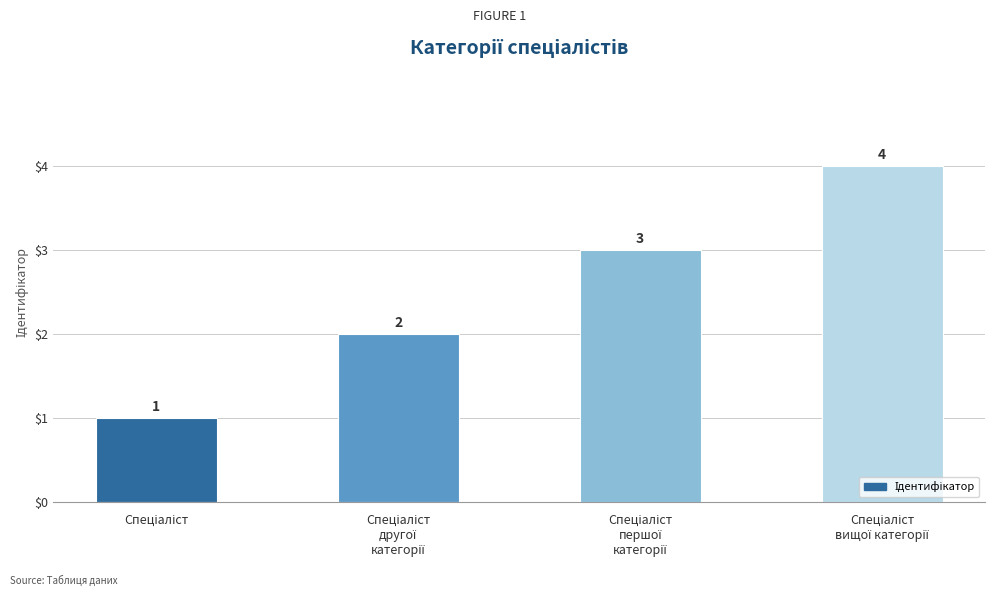

How many values are between 2 and 4?

3